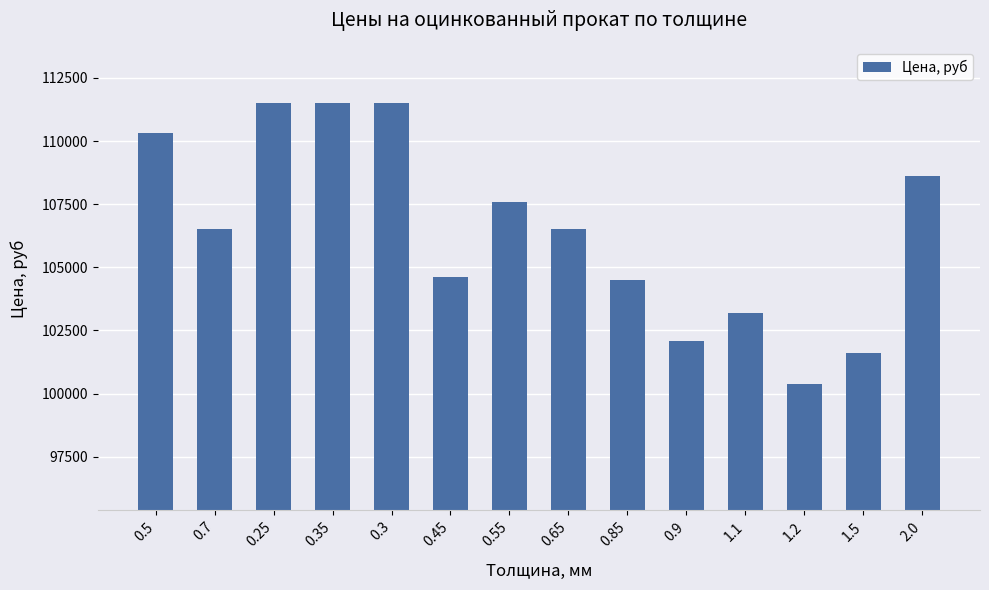

Is it true that the value at 0.3 is 69152?

False